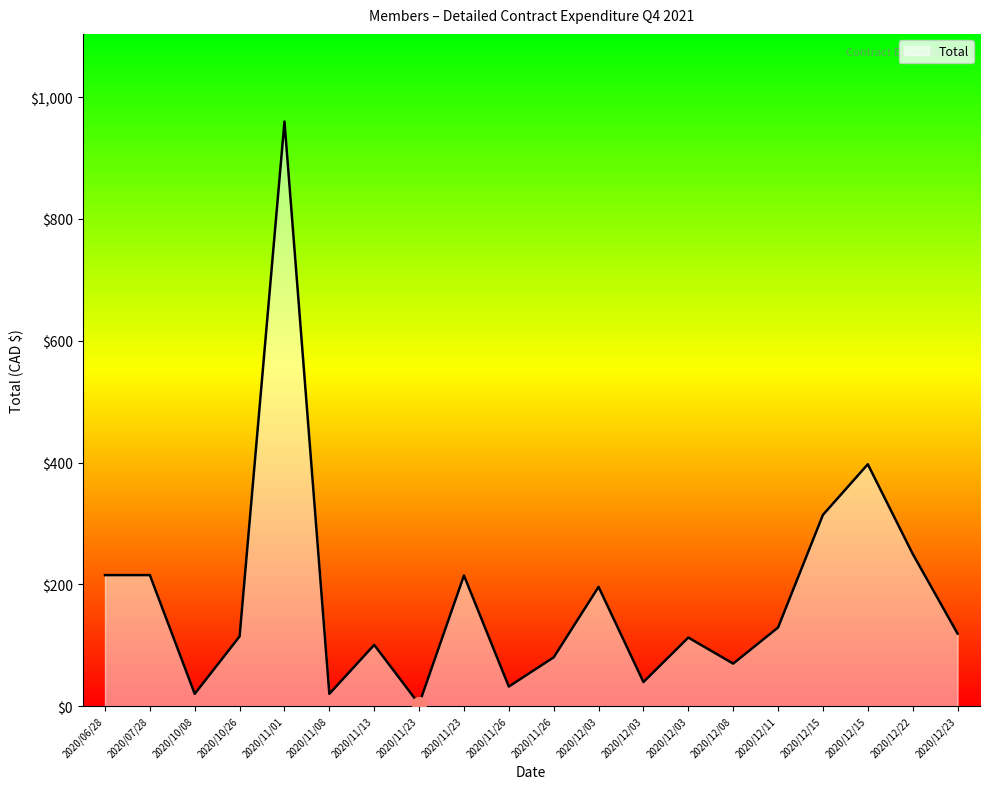

Is it true that the value at 2020/12/11 is 129.0?

True